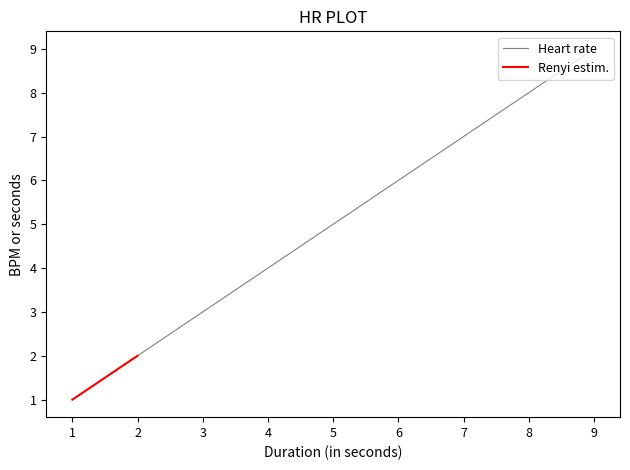

The value of Heart rate at 9 is 9. True or false?

True